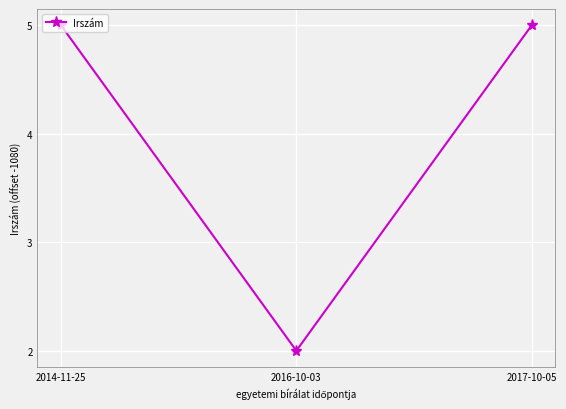

True or false: the data shows 5 at 2014-11-25.

True